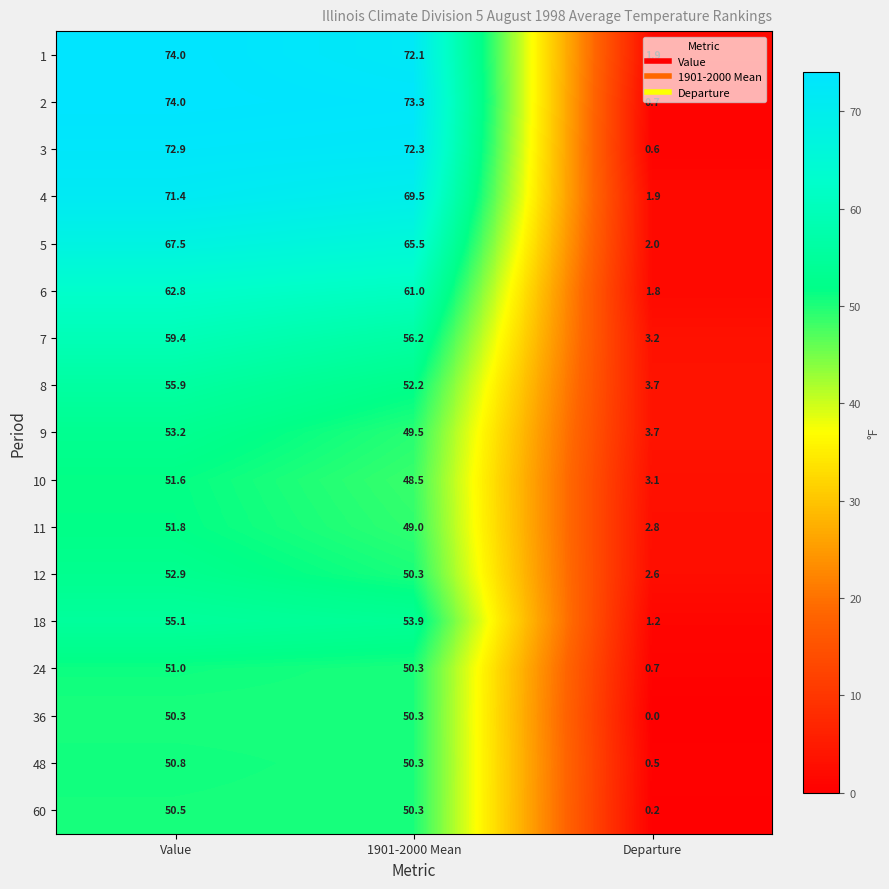

What is the spread (max minus min) of values at 1901-2000 Mean?

24.8